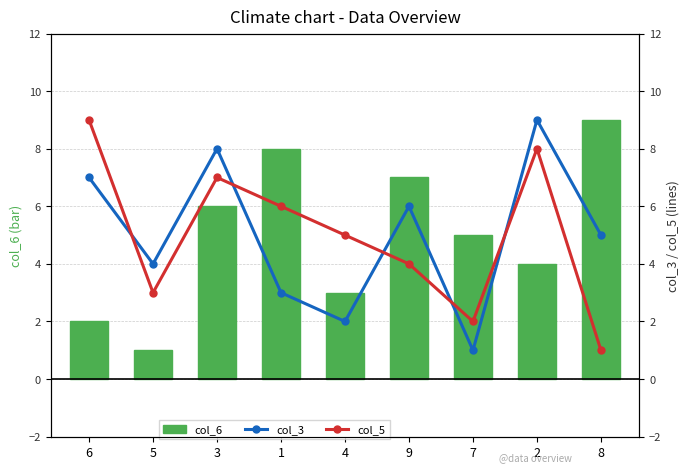

Is it true that col_3 equals 1 at 4?

False